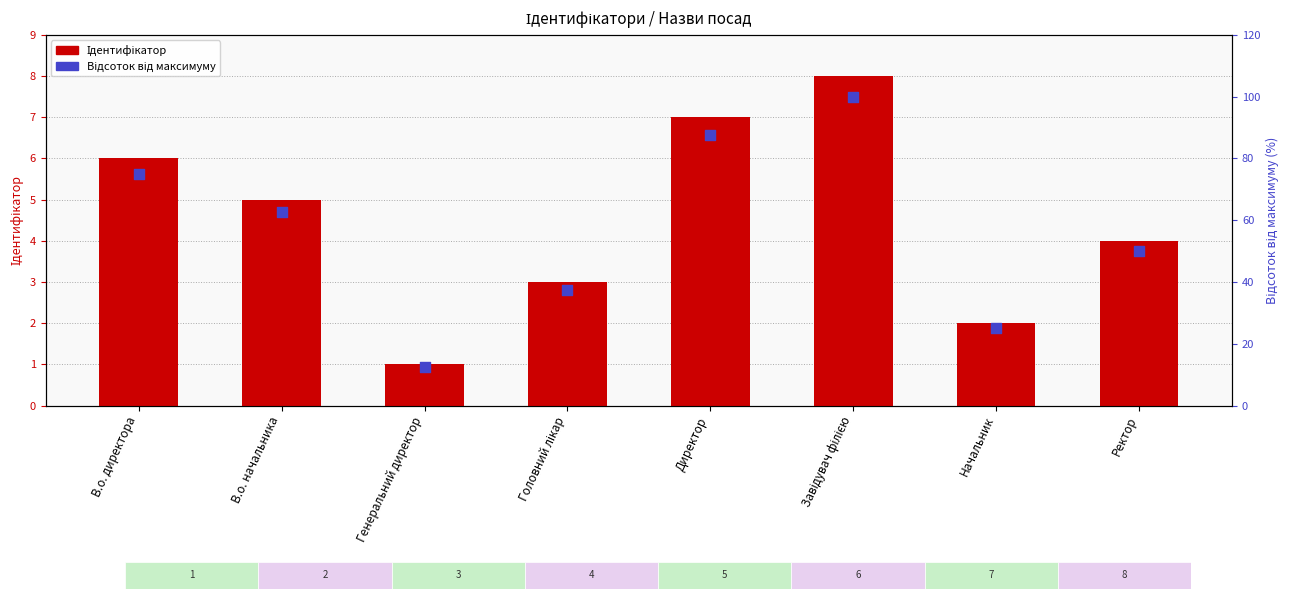

Is the value of Ідентифікатор at В.о. начальника greater than the value of Відсоток від максимуму at Ректор?

No